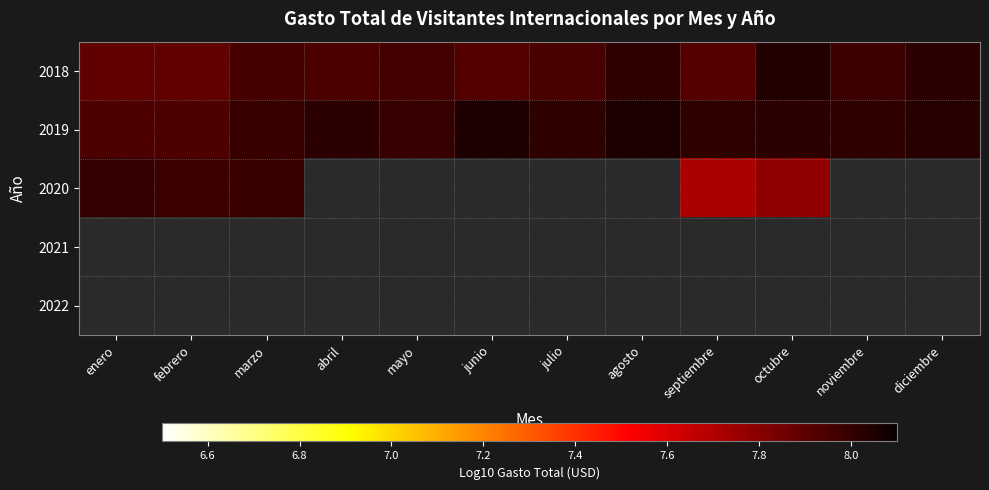

What is the sum of the 2019 values at febrero and abril?

16.0